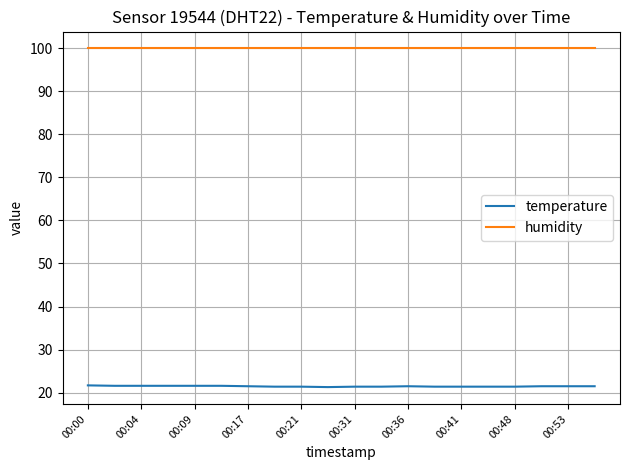

What is the highest value of the temperature series?

21.7